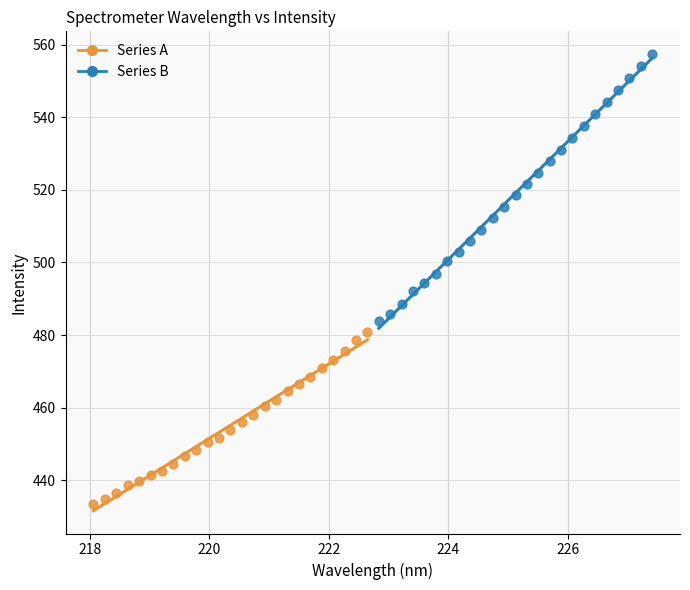

Which series contains the highest Y value?

Series B